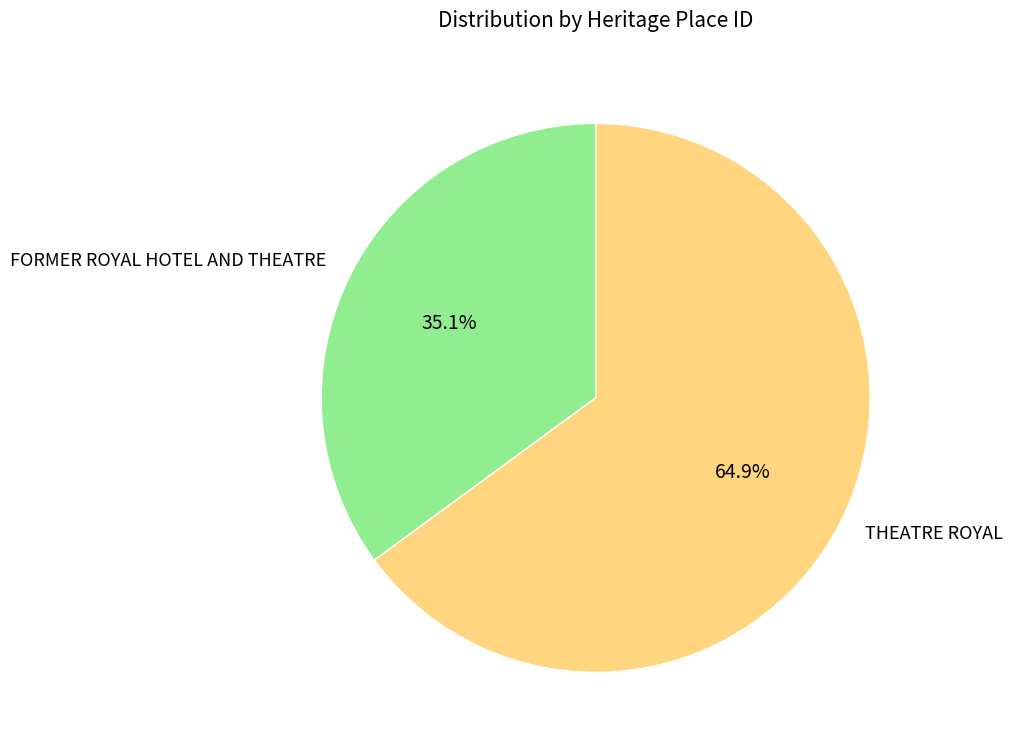

To the nearest percent, what is the combined percentage of FORMER ROYAL HOTEL AND THEATRE and THEATRE ROYAL?

100%